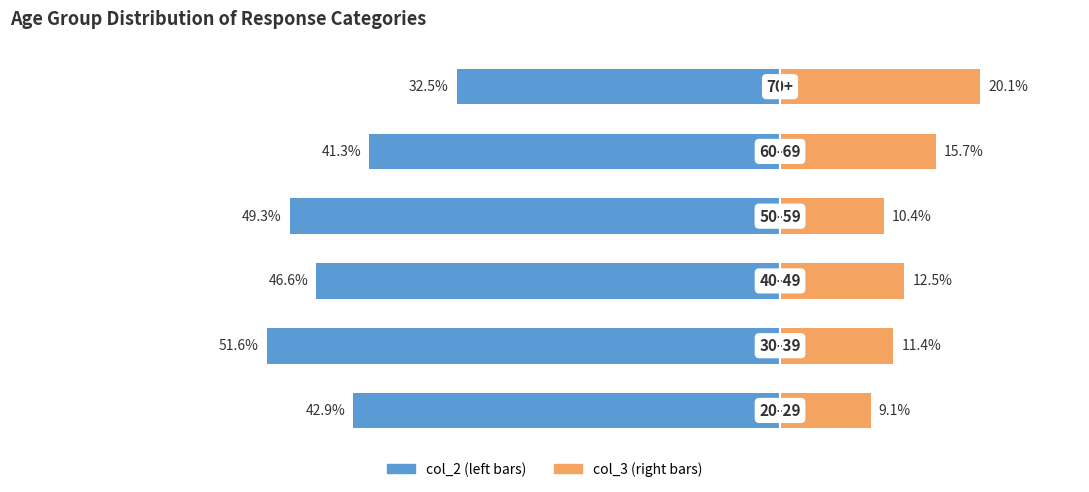

What is the value of the col_2 bar at the 4th from the left?

-49.3